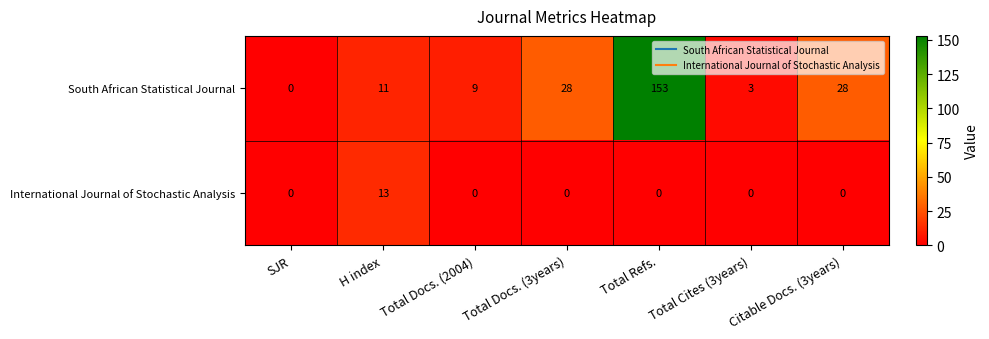

What is the difference between the maximum and minimum values in the South African Statistical Journal series?

153